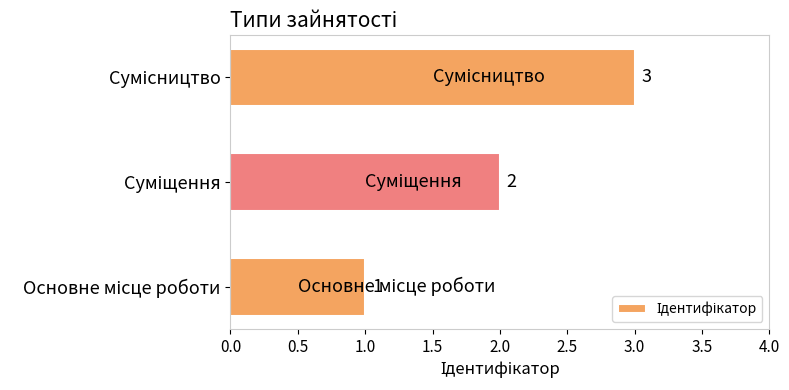

What is the greatest value displayed?

3